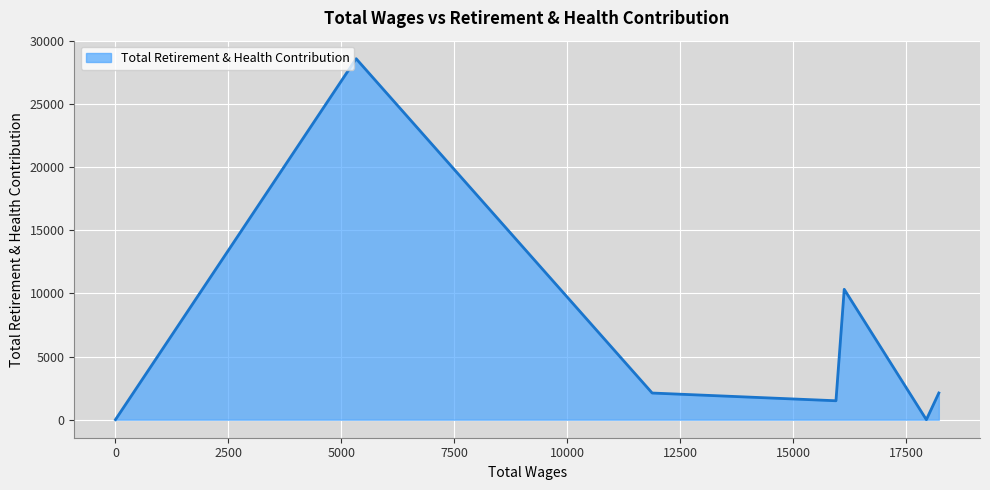

What is the sum of all values?

44630